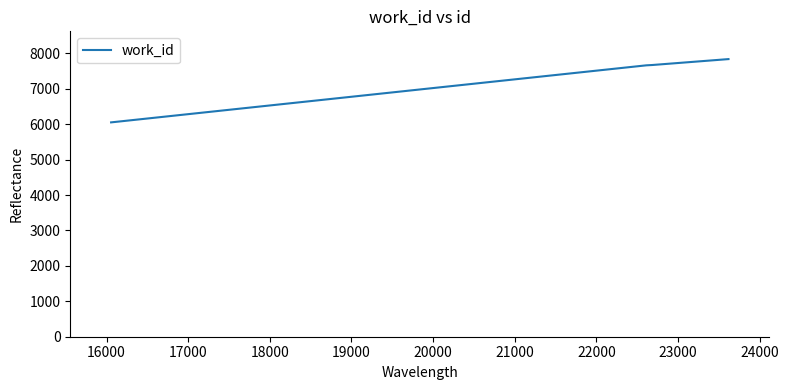

What is the minimum value shown in the chart?

6050